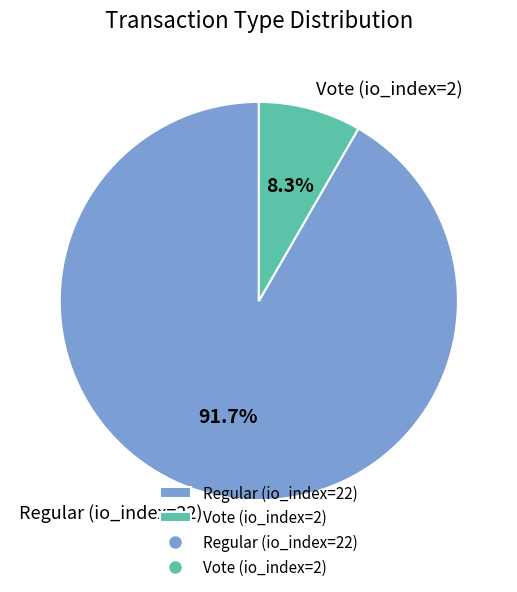

Rank the categories by value from lowest to highest.

Vote (io_index=2), Regular (io_index=22)